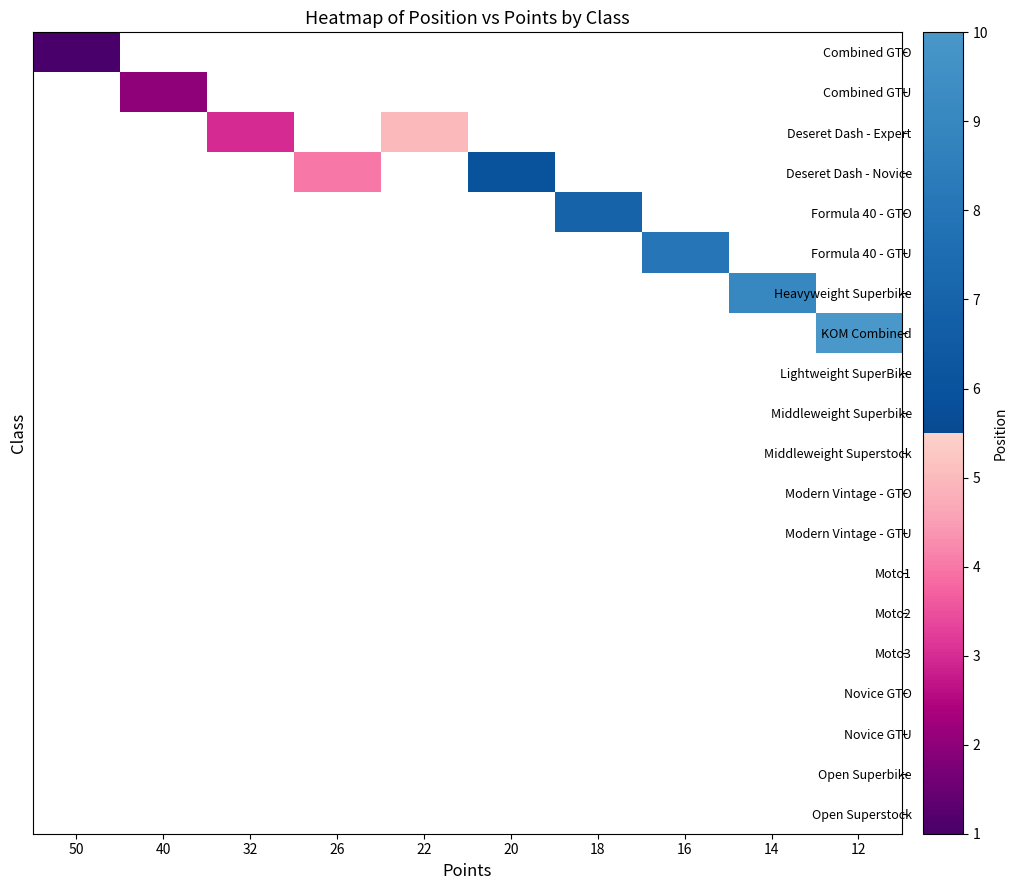

Which label corresponds to the smallest value in the chart?

50